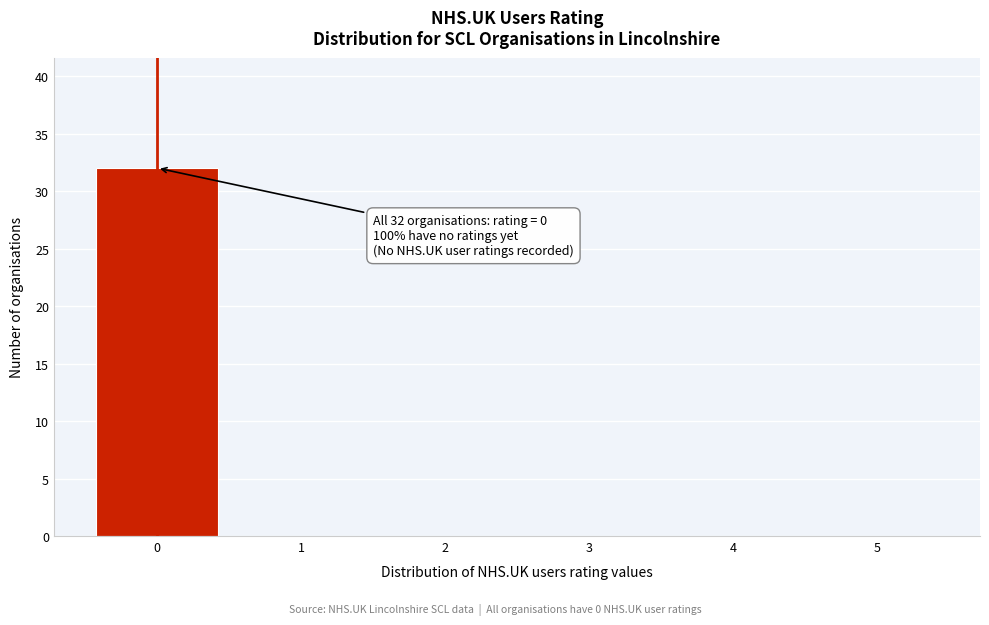

Reading left to right, list all the values displayed in this chart.

0=32	1=0	2=0	3=0	4=0	5=0